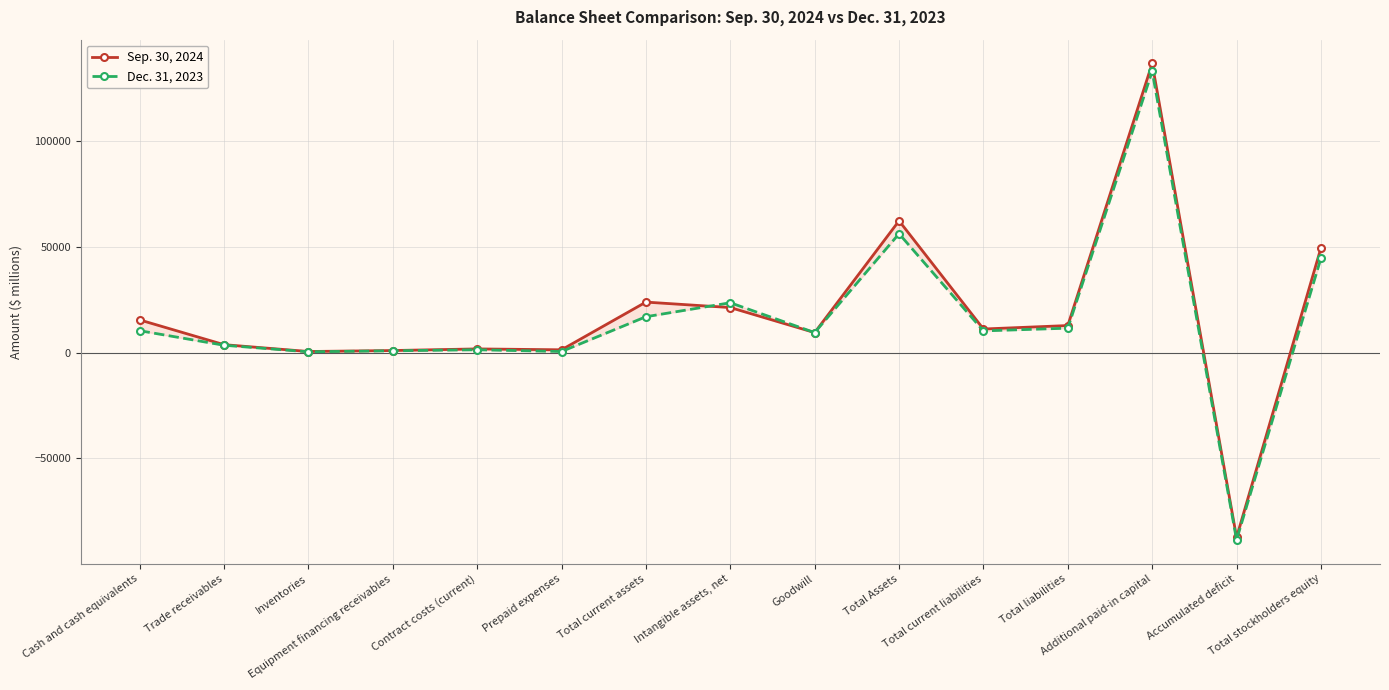

At which category does the chart reach its minimum across all series?

Accumulated deficit